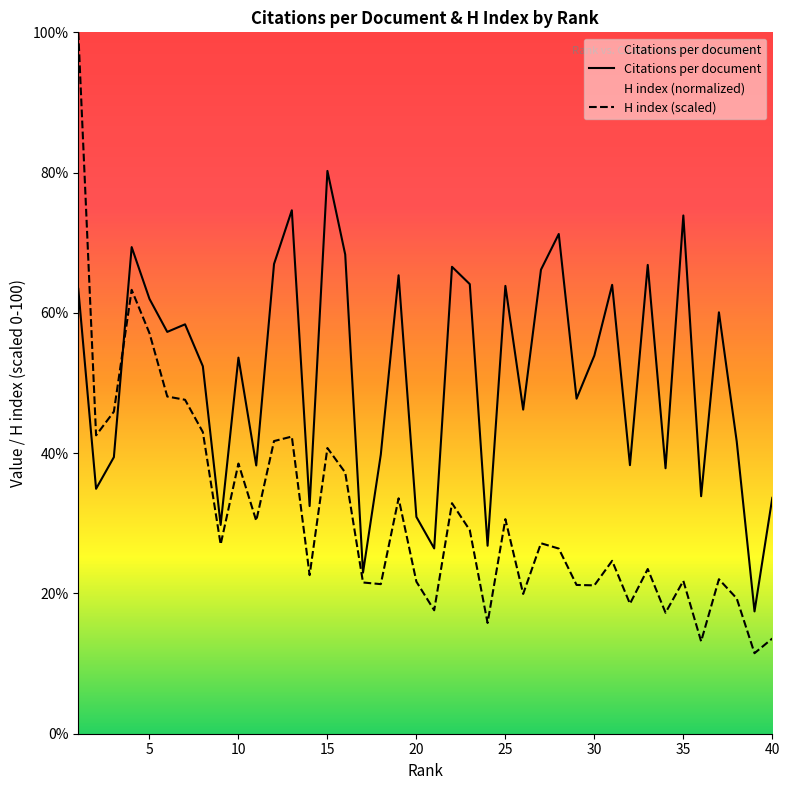

Which series has the largest total across all categories?

Citations per document